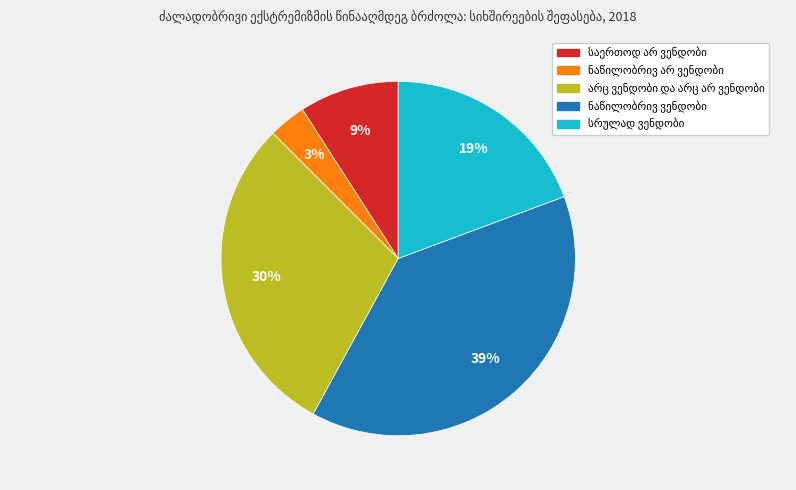

Is there a majority slice in this chart?

No